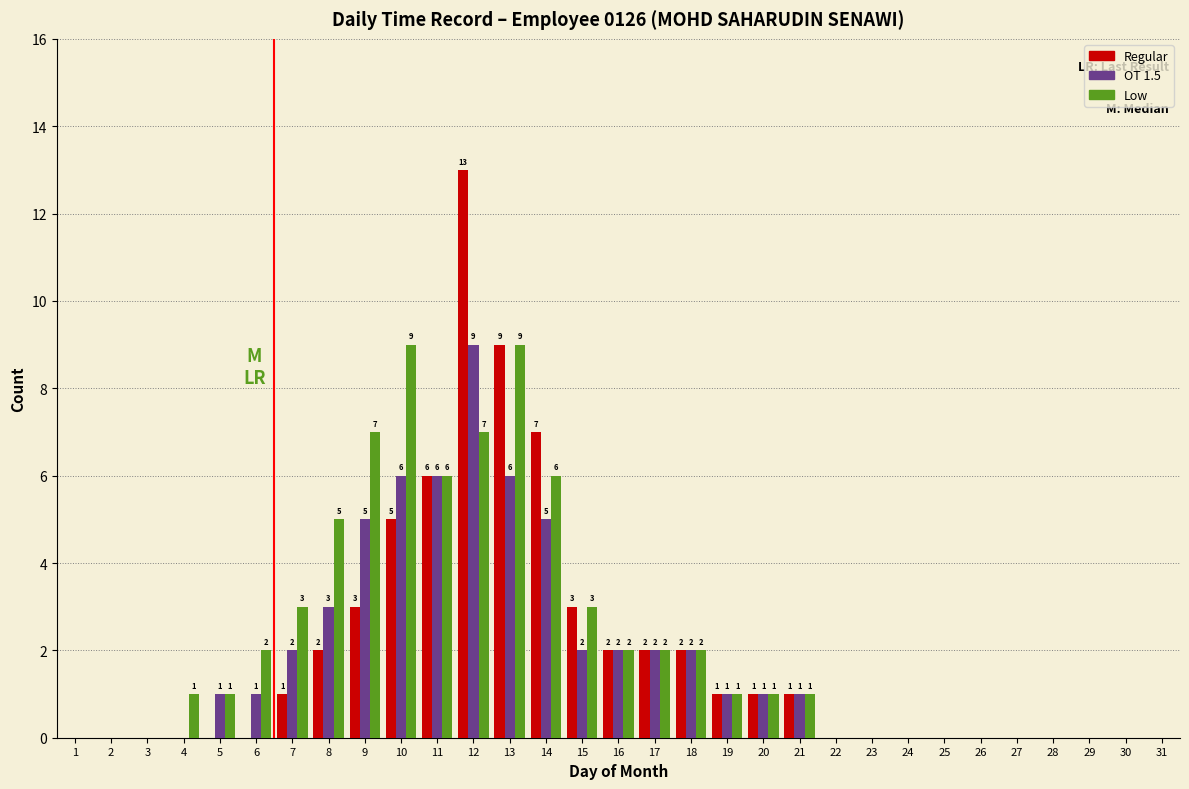

Reading left to right, extract all data points from this chart.

Regular: 1=0	2=0	3=0	4=0	5=0	6=0	7=1	8=2	9=3	10=5	11=6	12=13	13=9	14=7	15=3	16=2	17=2	18=2	19=1	20=1	21=1	22=0	23=0	24=0	25=0	26=0	27=0	28=0	29=0	30=0	31=0
OT 1.5: 1=0	2=0	3=0	4=0	5=1	6=1	7=2	8=3	9=5	10=6	11=6	12=9	13=6	14=5	15=2	16=2	17=2	18=2	19=1	20=1	21=1	22=0	23=0	24=0	25=0	26=0	27=0	28=0	29=0	30=0	31=0
Low: 1=0	2=0	3=0	4=1	5=1	6=2	7=3	8=5	9=7	10=9	11=6	12=7	13=9	14=6	15=3	16=2	17=2	18=2	19=1	20=1	21=1	22=0	23=0	24=0	25=0	26=0	27=0	28=0	29=0	30=0	31=0